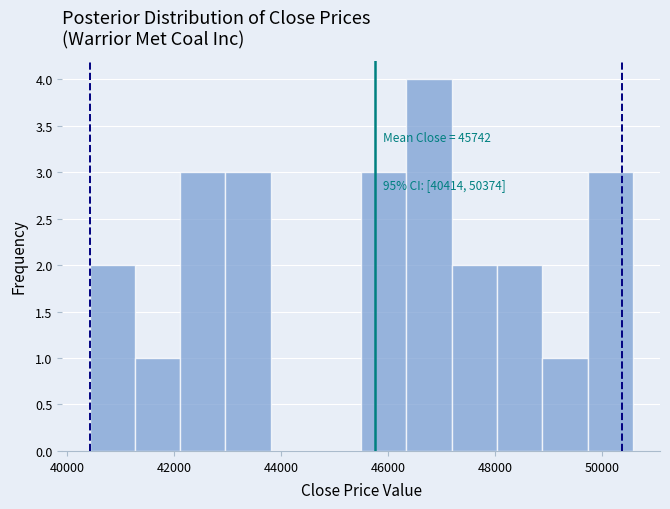

Which range on the x-axis has the tallest bar?

46400 to 47200